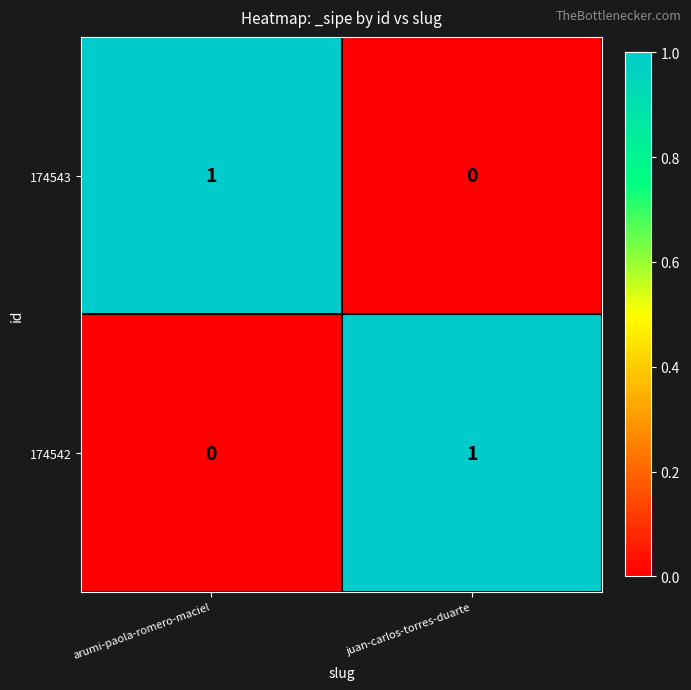

Is the value of 174542 at juan-carlos-torres-duarte greater than the value of 174543 at juan-carlos-torres-duarte?

Yes